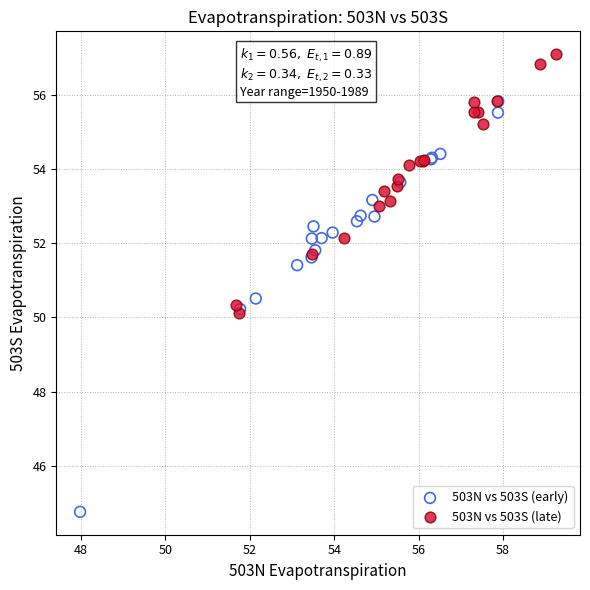

Which series reaches the maximum Y coordinate?

503N vs 503S (late)